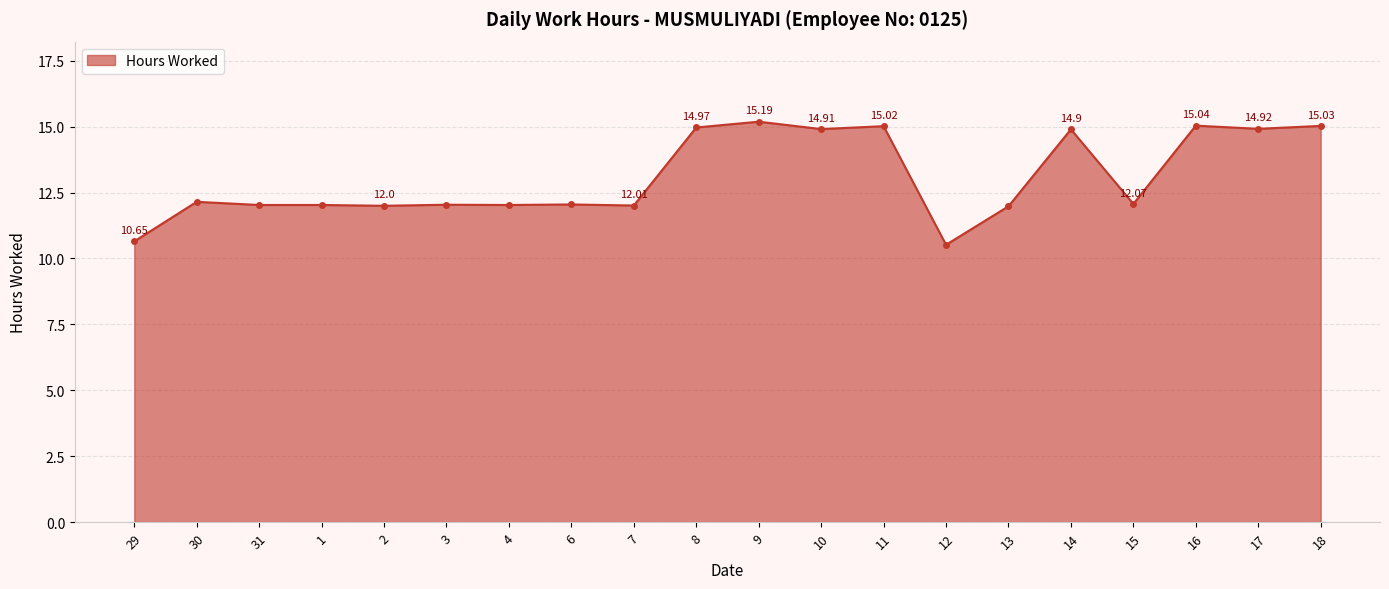

Where is the first local maximum?

30